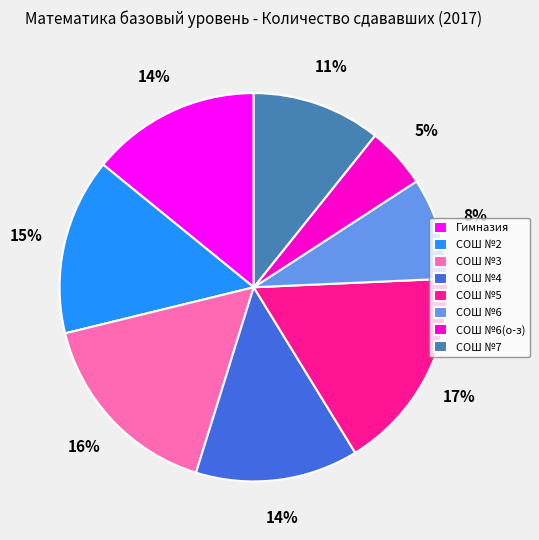

Count the number of slices in the pie.

8